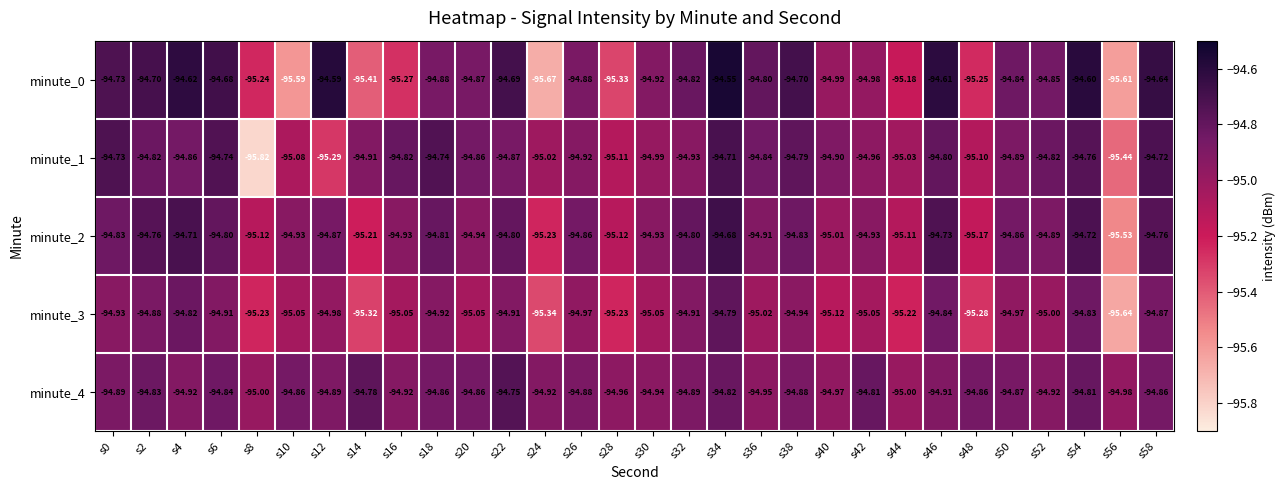

Which series has the largest total across all categories?

minute_4